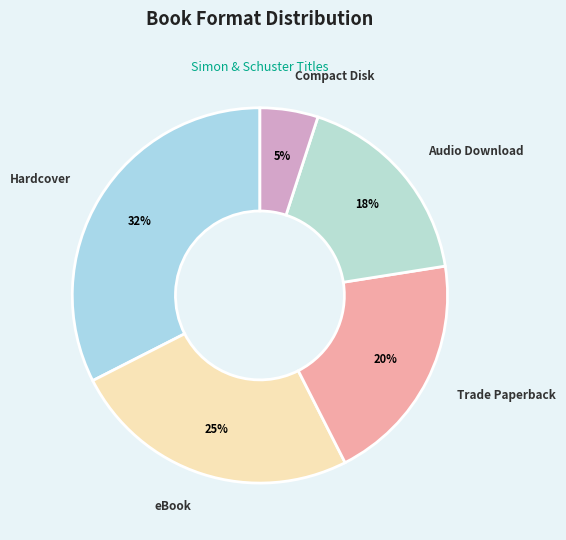

To the nearest percent, what is the average slice percentage?

20%